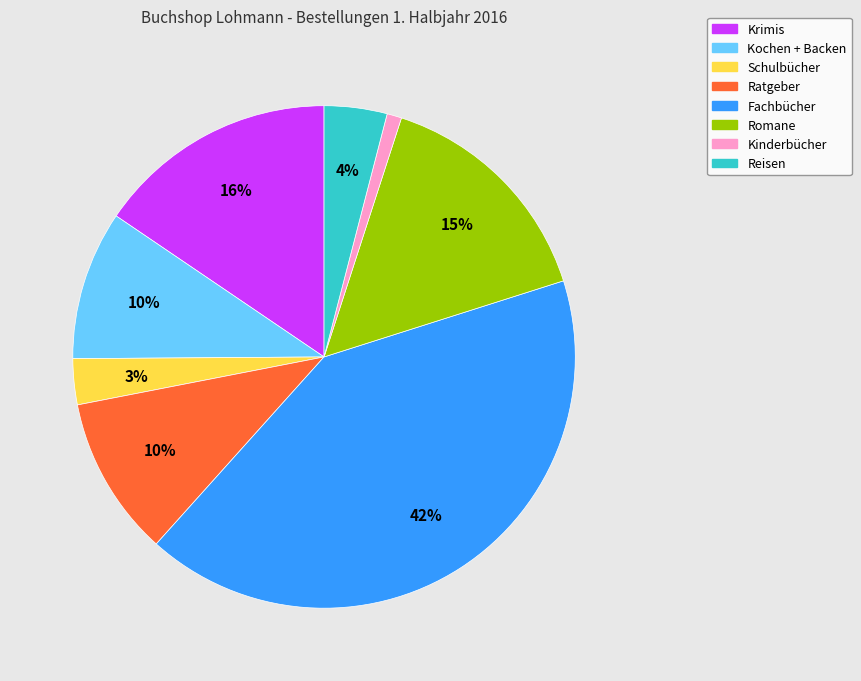

Is there a majority slice in this chart?

No